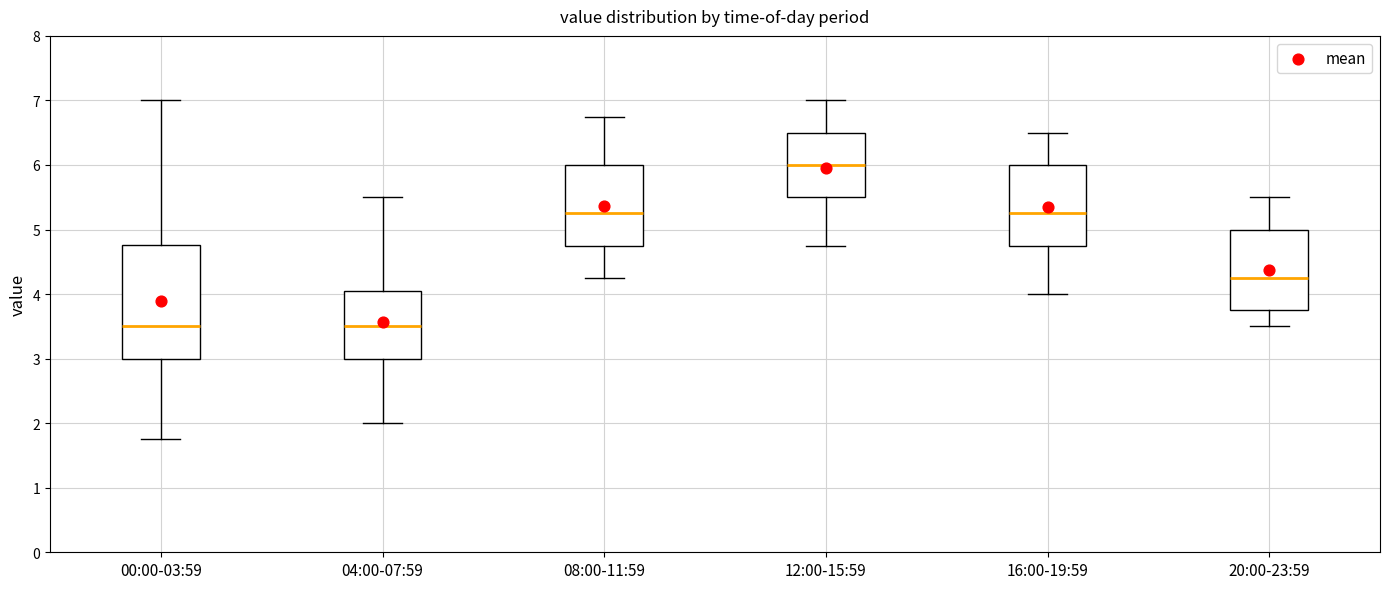

Which box's median line is the highest?

12:00-15:59